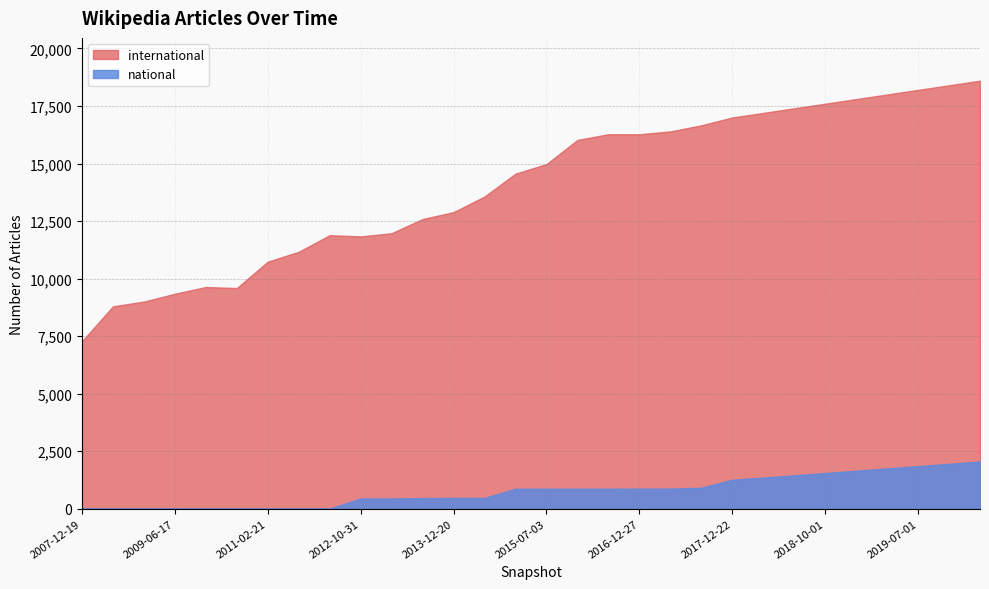

Is the value of national at 2013-07-09 greater than the value of international at 2019-07-01?

No